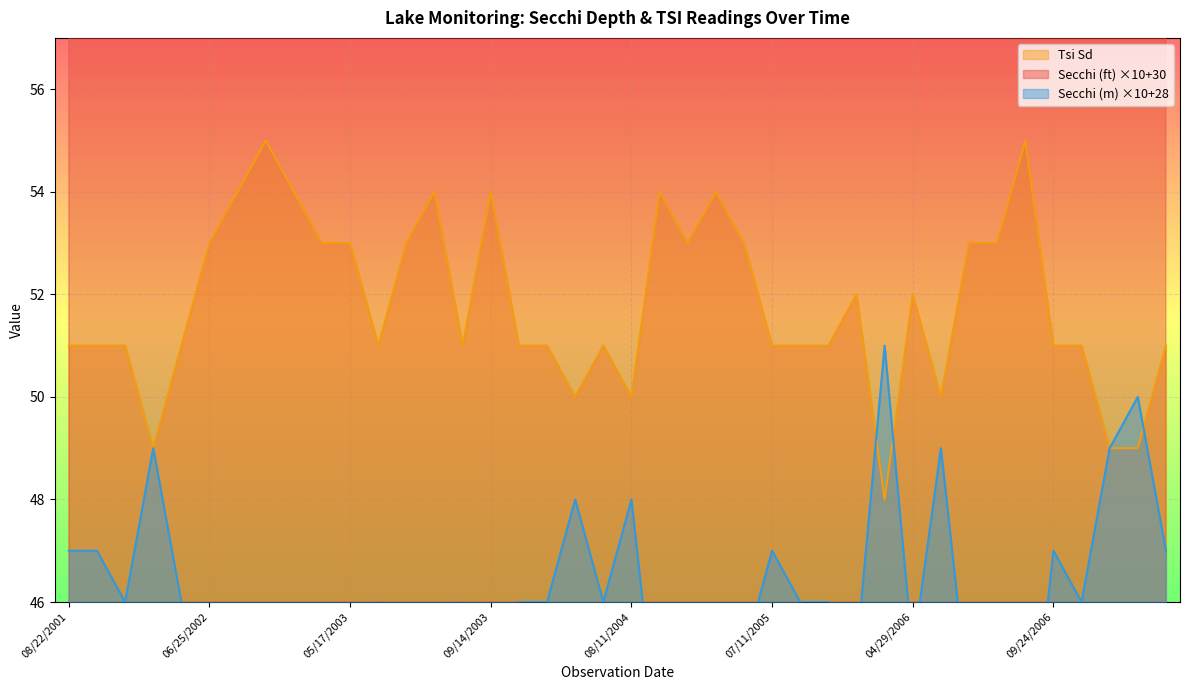

True or false: Secchi (ft) and Secchi (m) cross at least once.

False